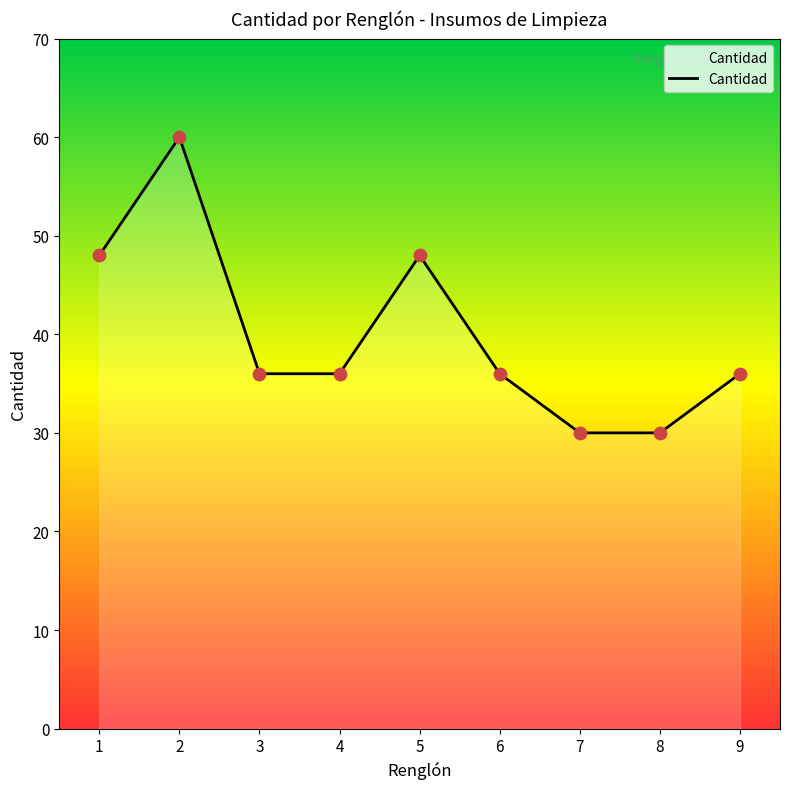

Which has a higher value, 6 or 8?

6